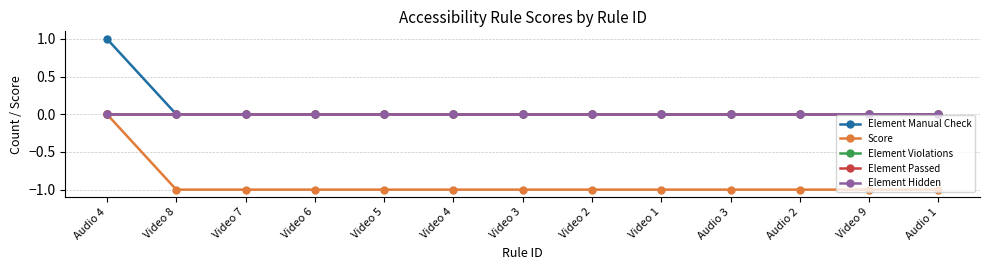

Is it true that Element Manual Check equals 1 at Video 4?

False